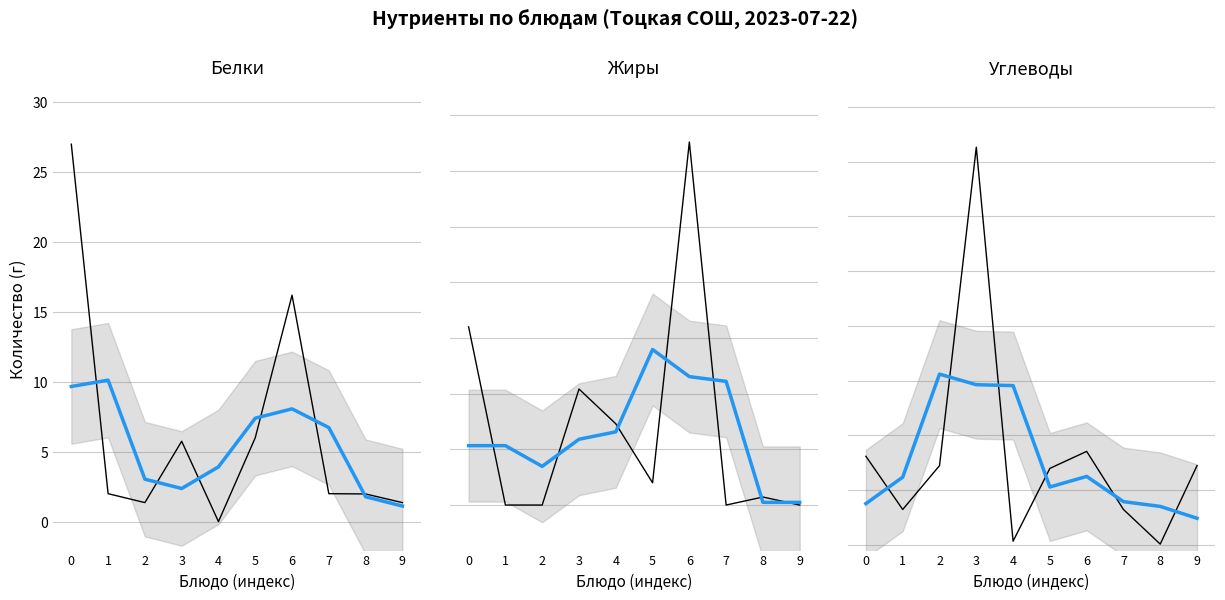

Which series has the largest total across all categories?

Углеводы